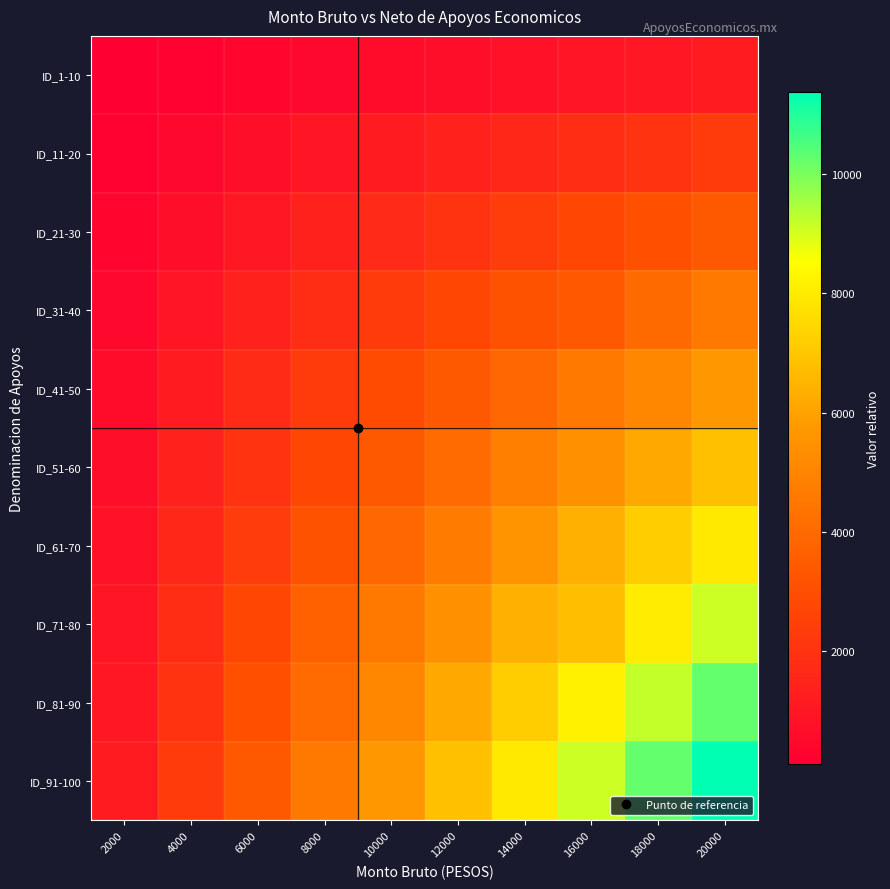

At which category does the chart reach its peak across all series?

20000